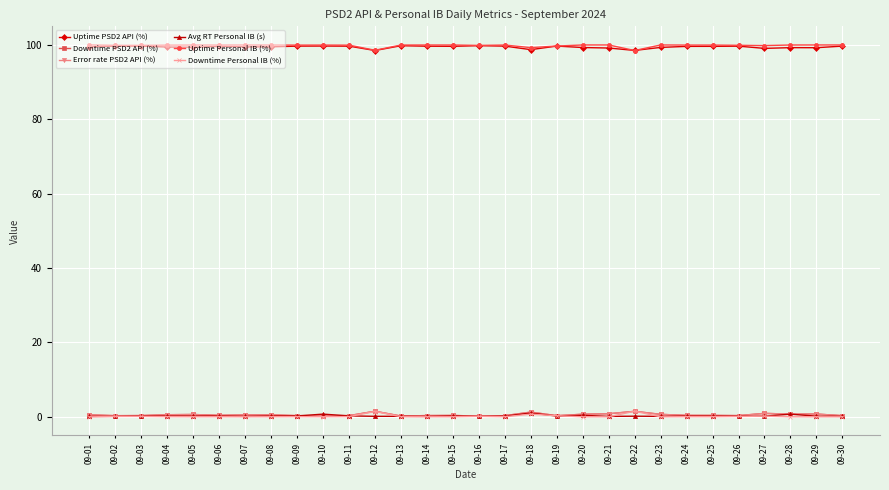

How many lines are shown in the chart?

6